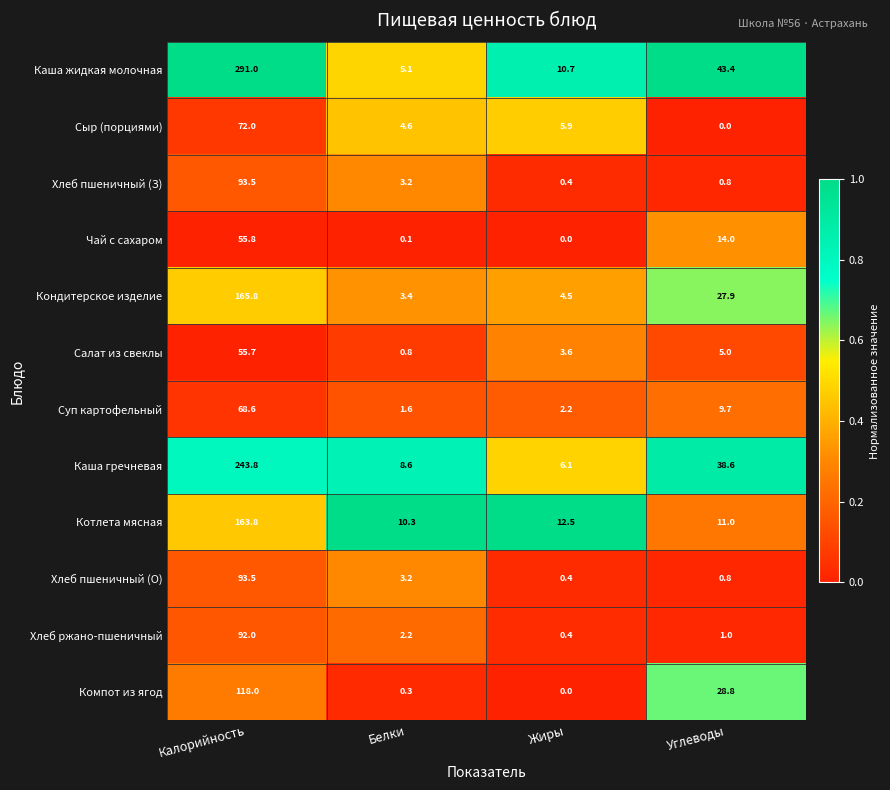

What is the maximum value shown in the chart?

291.0